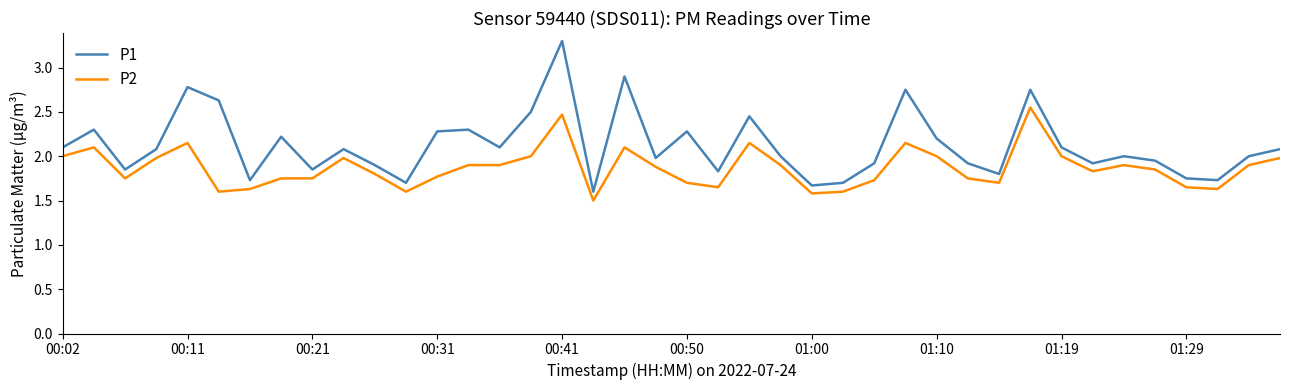

Rank the series by their average value, from lowest to highest.

P2, P1